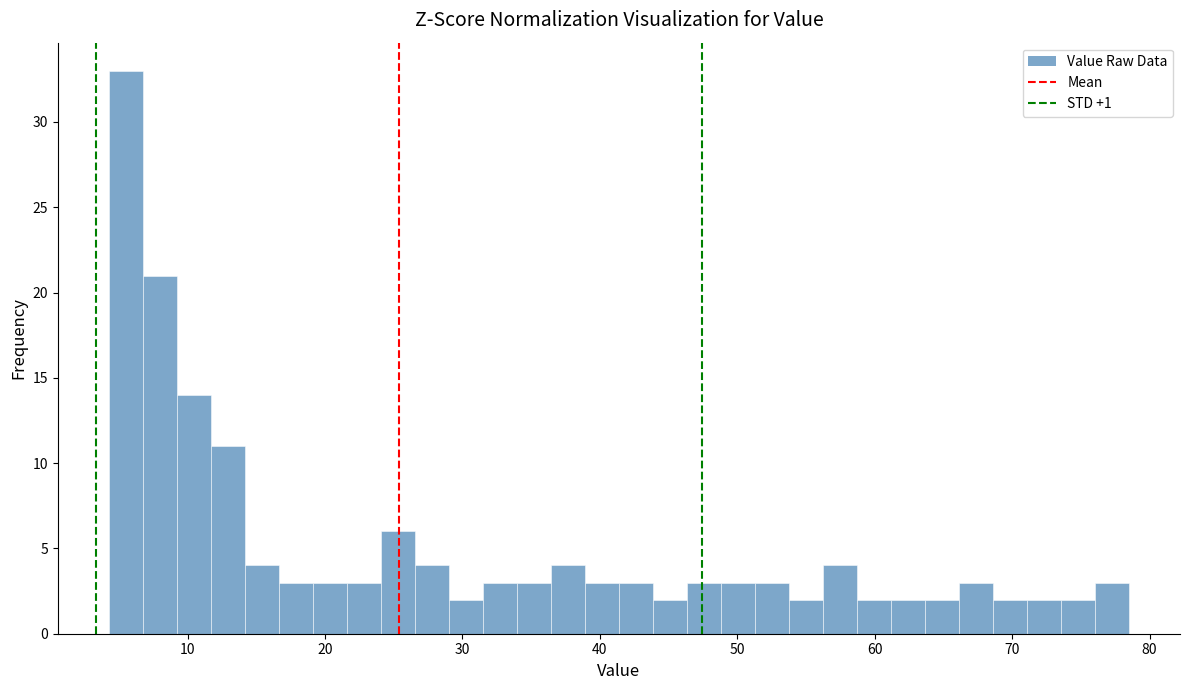

Read against the x-axis, roughly where is the centre of the tallest bar?

6